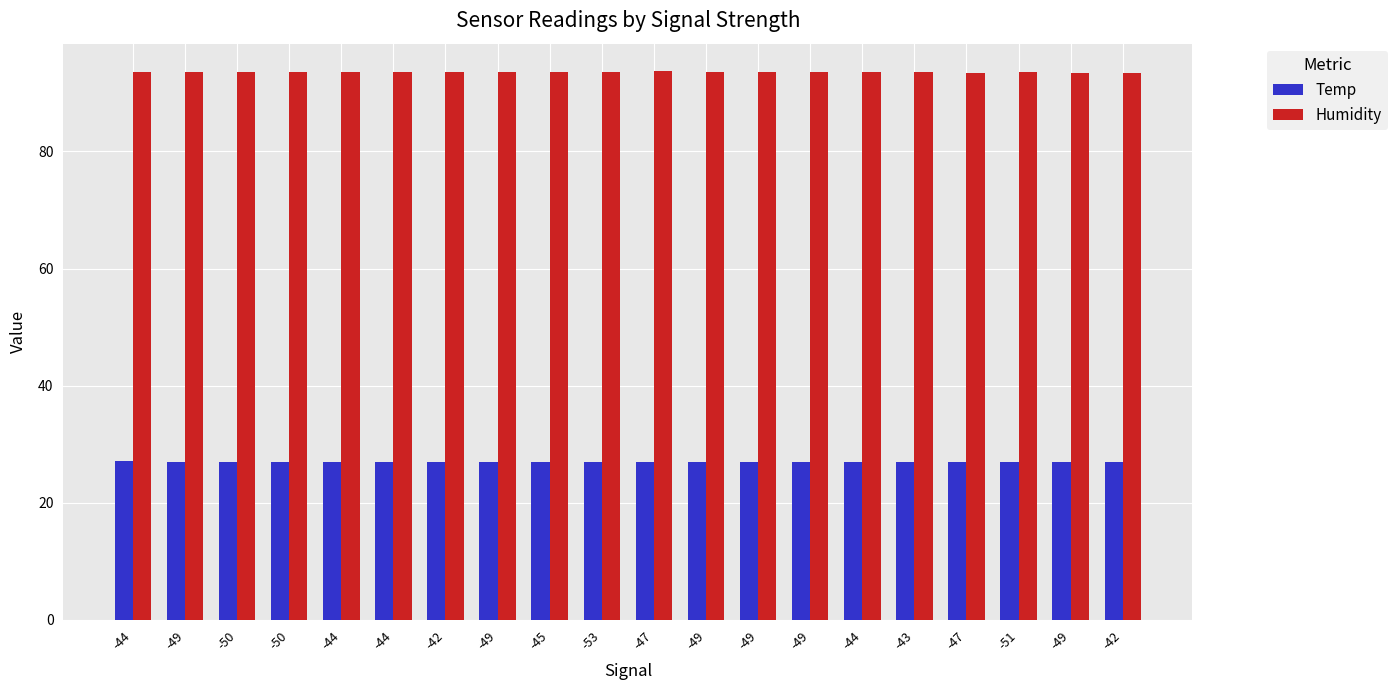

At which category does the chart reach its peak across all series?

-47